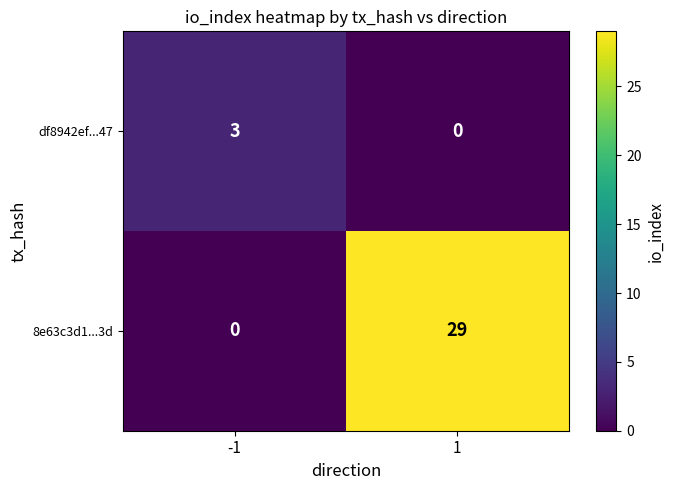

Reading right to left, transcribe all the data shown in this chart.

df8942ef...47: 0	3
8e63c3d1...3d: 29	0